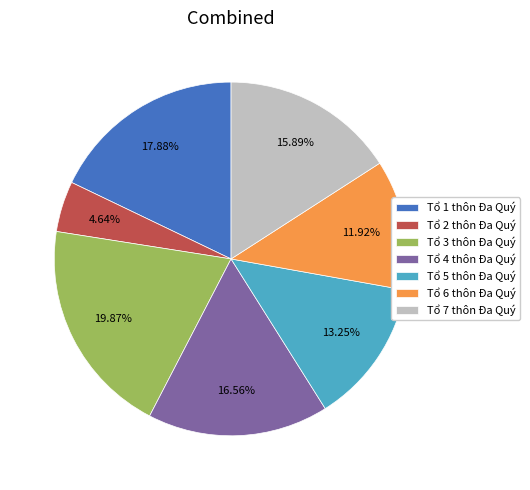

To the nearest percent, what portion does Tổ 3 thôn Đa Quý represent?

20%